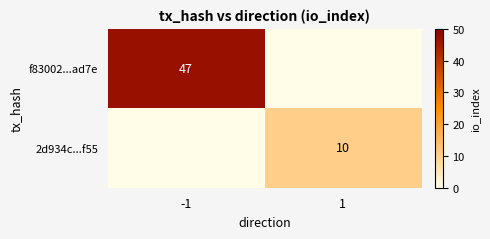

List the series in order of their peak value, highest first.

f83002...ad7e, 2d934c...f55